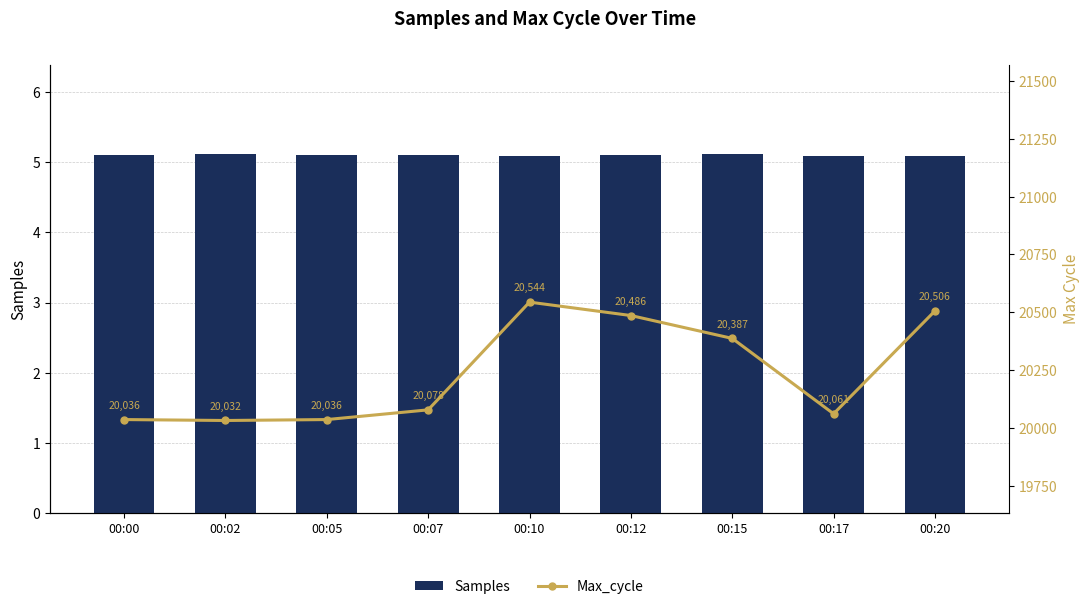

Is it true that Max_cycle equals 20061 at 00:17?

True